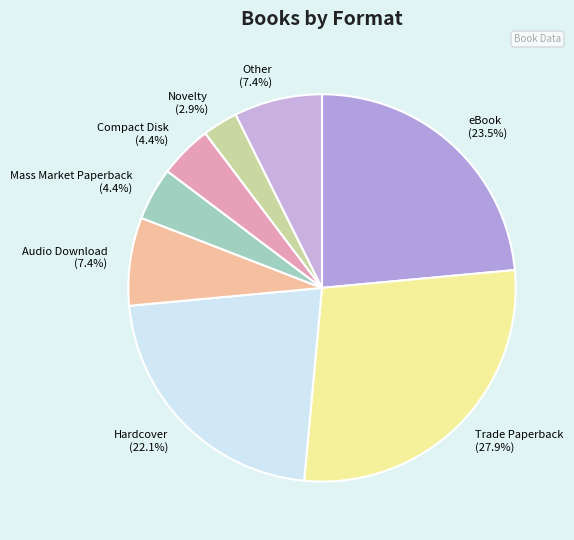

What percentage is the Other slice, to the nearest percent?

7%